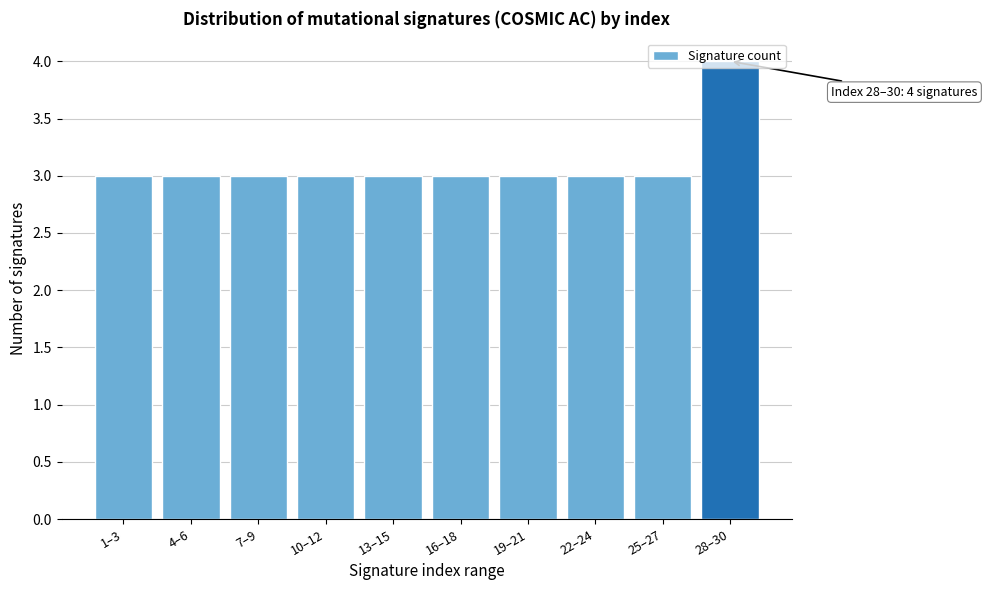

The value at 13–15 is 3. True or false?

True